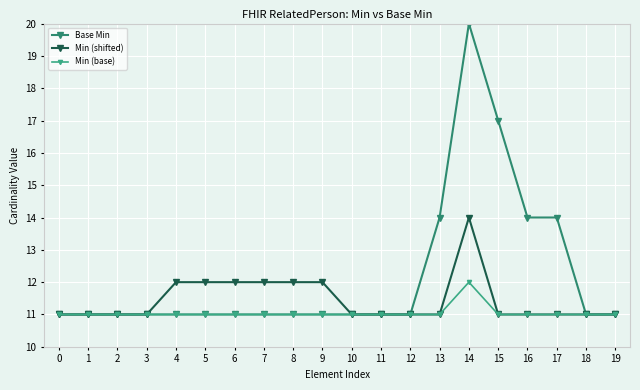

What is the value of the Min (shifted) point at the 8th from the left?

12